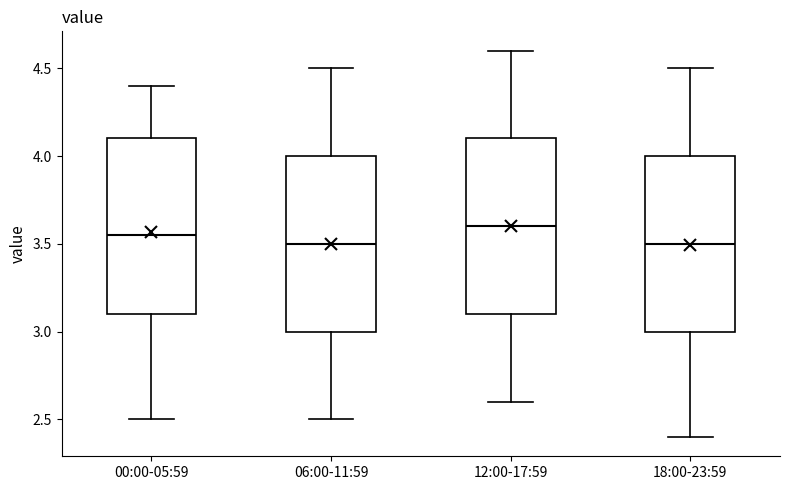

Reading left to right, transcribe this box plot: for each box, give where its median line is, the range the box spans, and where its two whiskers end, as read against the y-axis. The values are not printed on the chart, so give them approximately, as read against the axis.

00:00-05:59: median 3.55, box 3.10 to 4.10, whiskers 2.50 to 4.40
06:00-11:59: median 3.50, box 3.00 to 4.00, whiskers 2.50 to 4.50
12:00-17:59: median 3.60, box 3.10 to 4.10, whiskers 2.60 to 4.60
18:00-23:59: median 3.50, box 3.00 to 4.00, whiskers 2.40 to 4.50